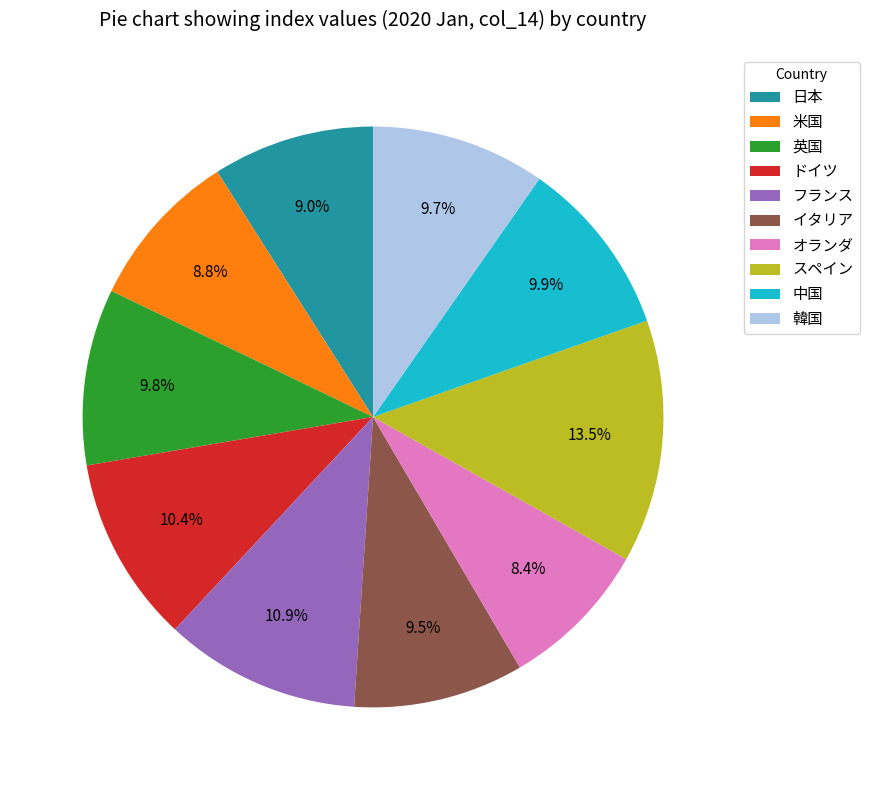

What is the largest slice in the pie chart?

スペイン